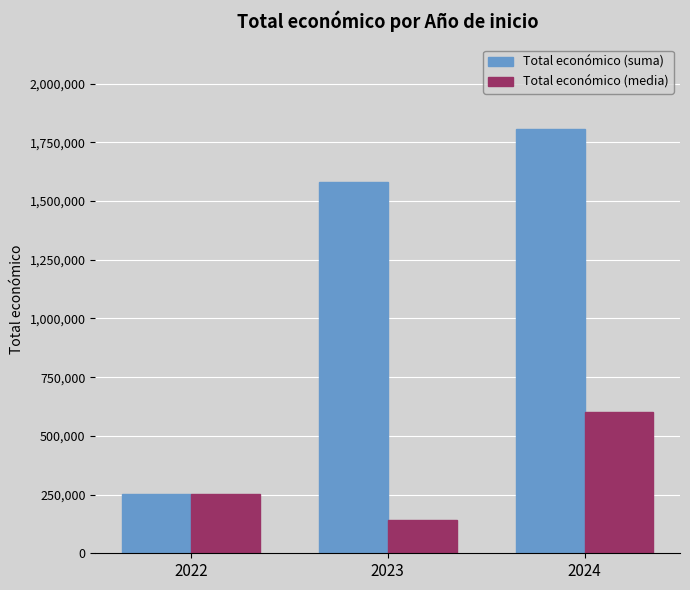

Which category has the lowest value in the Total económico (suma) series?

2022